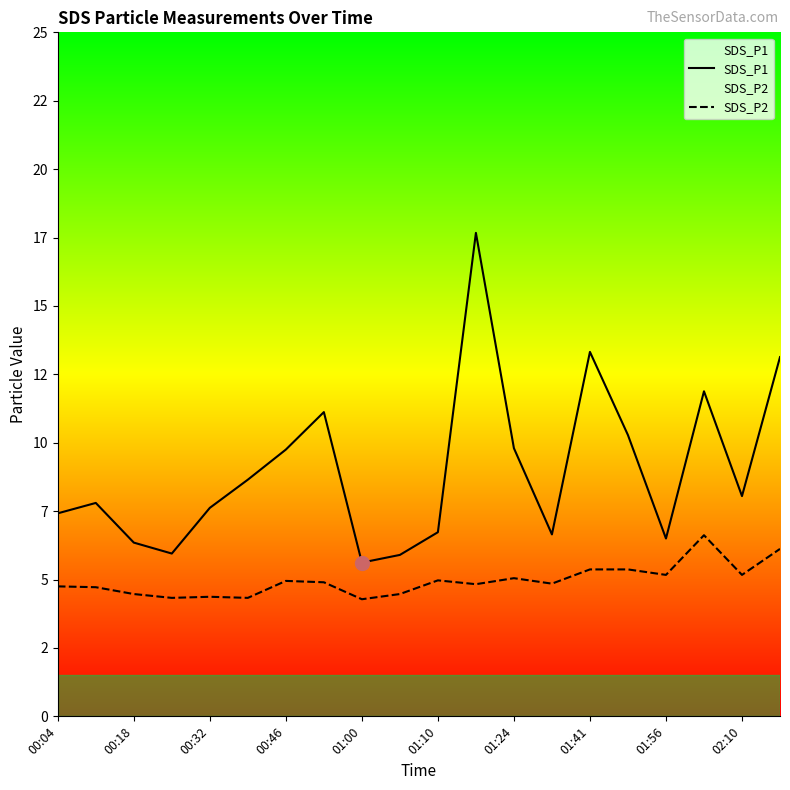

Is the value of SDS_P2 at 11 greater than the value of SDS_P1 at 12?

No